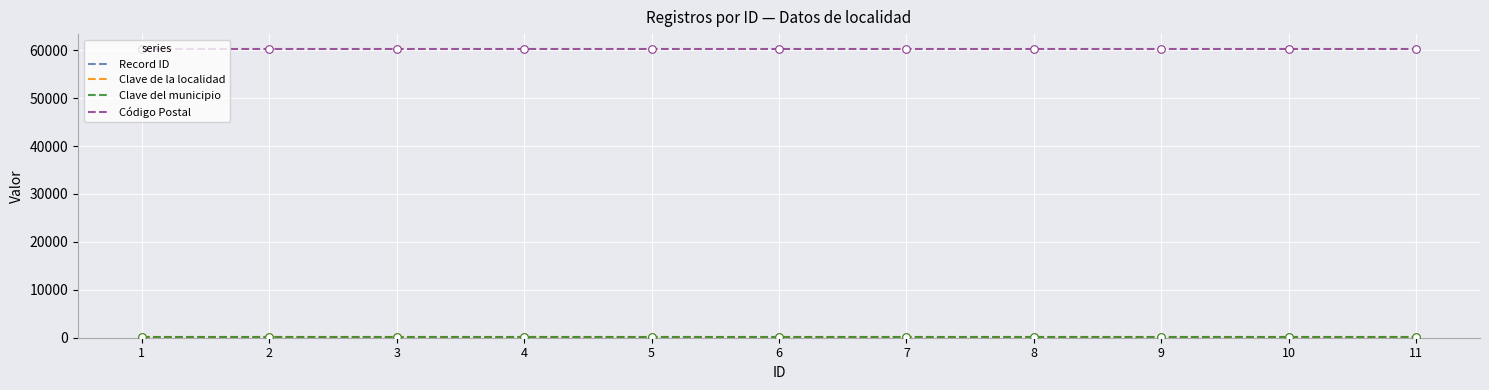

At how many categories does at least one series exceed 32898?

11